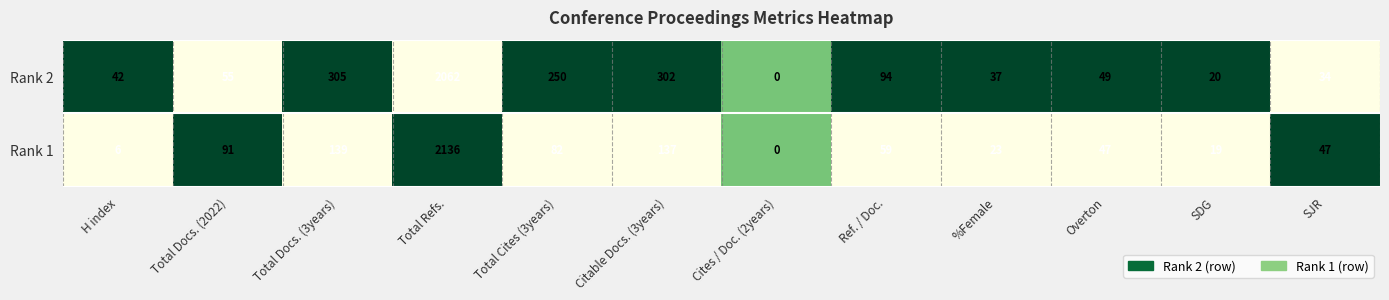

Reading left to right, transcribe all the data shown in this chart.

Rank 2: H index=42	Total Docs. (2022)=55	Total Docs. (3years)=305	Total Refs.=2062	Total Cites (3years)=250	Citable Docs. (3years)=302	Cites / Doc. (2years)=0	Ref. / Doc.=94	%Female=37	Overton=49	SDG=20	SJR=34
Rank 1: H index=6	Total Docs. (2022)=91	Total Docs. (3years)=139	Total Refs.=2136	Total Cites (3years)=82	Citable Docs. (3years)=137	Cites / Doc. (2years)=0	Ref. / Doc.=59	%Female=23	Overton=47	SDG=19	SJR=47